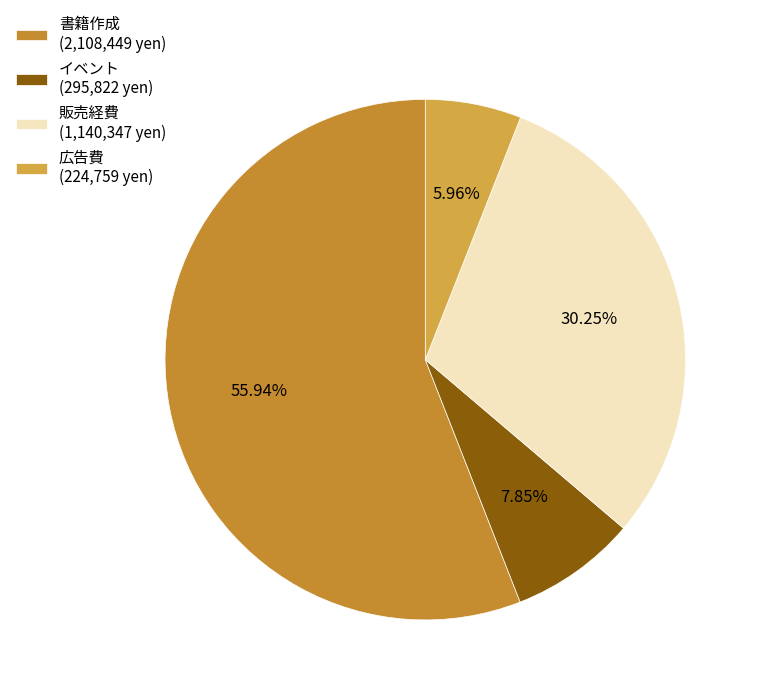

Which category has the biggest portion of the pie?

書籍作成